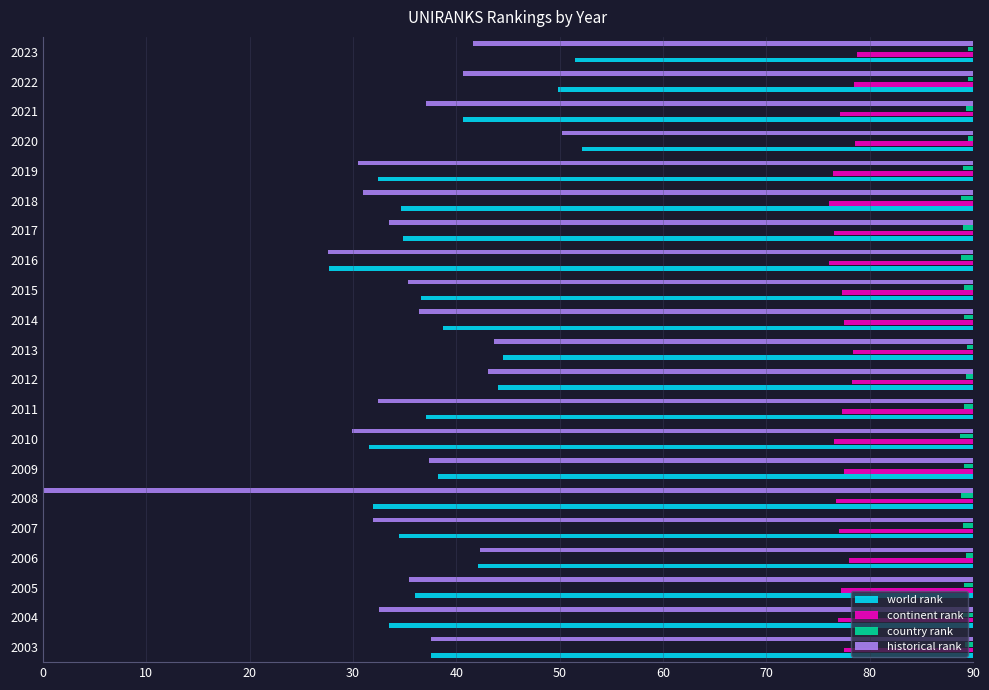

What are all the series names shown in the legend?

world rank, continent rank, country rank, historical rank